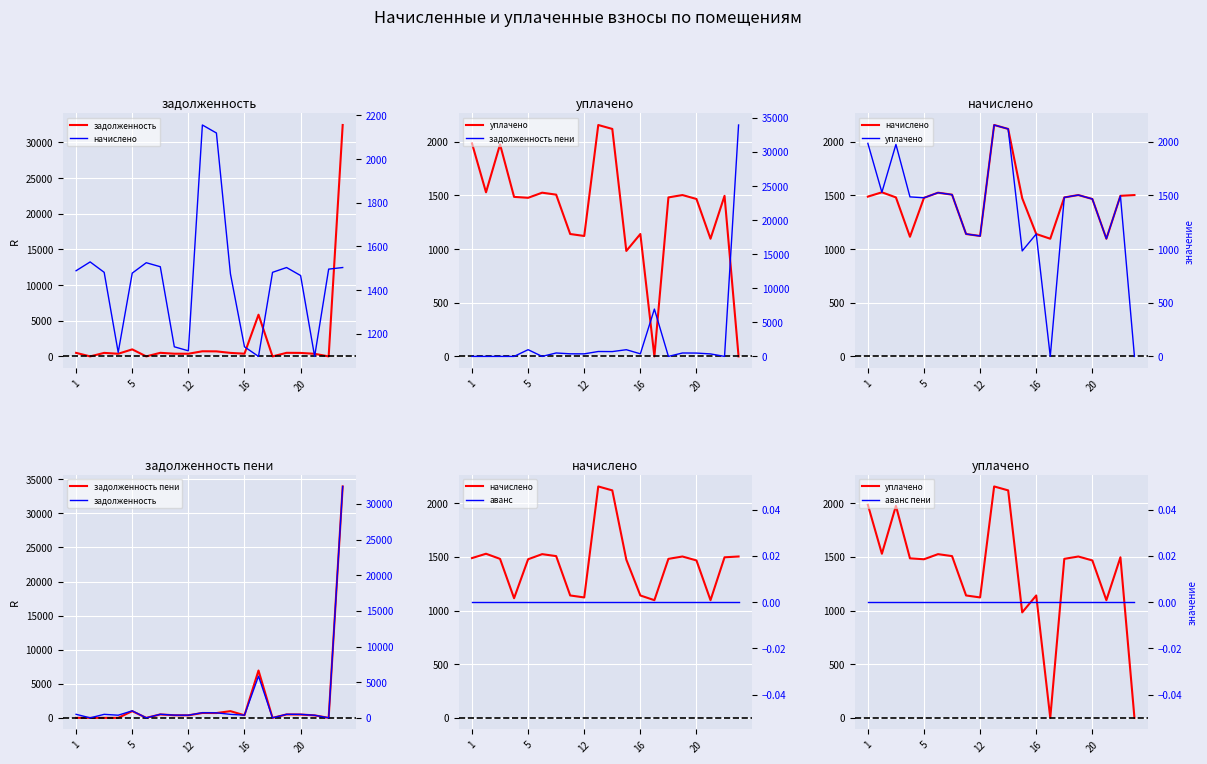

What is the difference between the maximum and second lowest values in the уплачено series?

2155.6